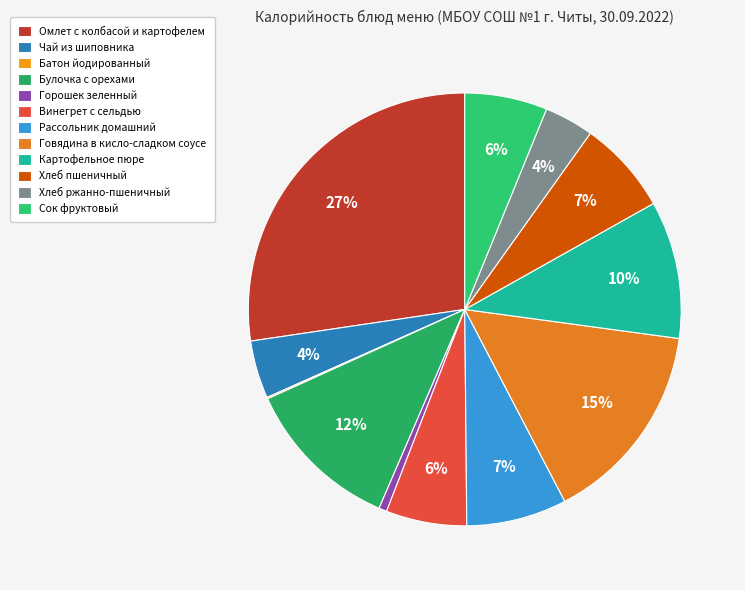

Is it true that Батон йодированный is 1% of the pie?

False